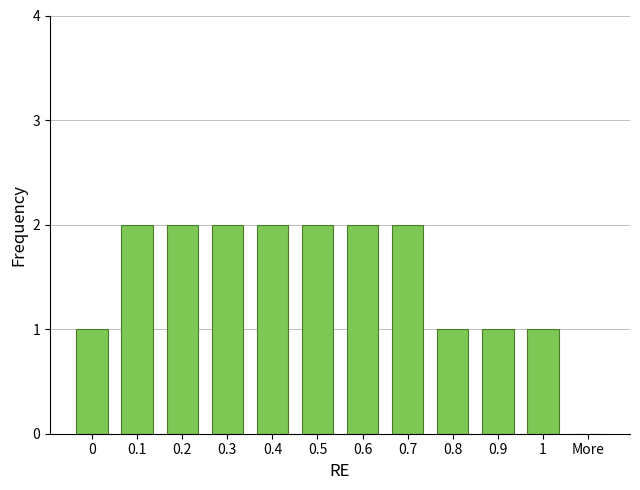

Reading left to right, extract all data points from this chart.

0=1	0.1=2	0.2=2	0.3=2	0.4=2	0.5=2	0.6=2	0.7=2	0.8=1	0.9=1	1=1	More=0